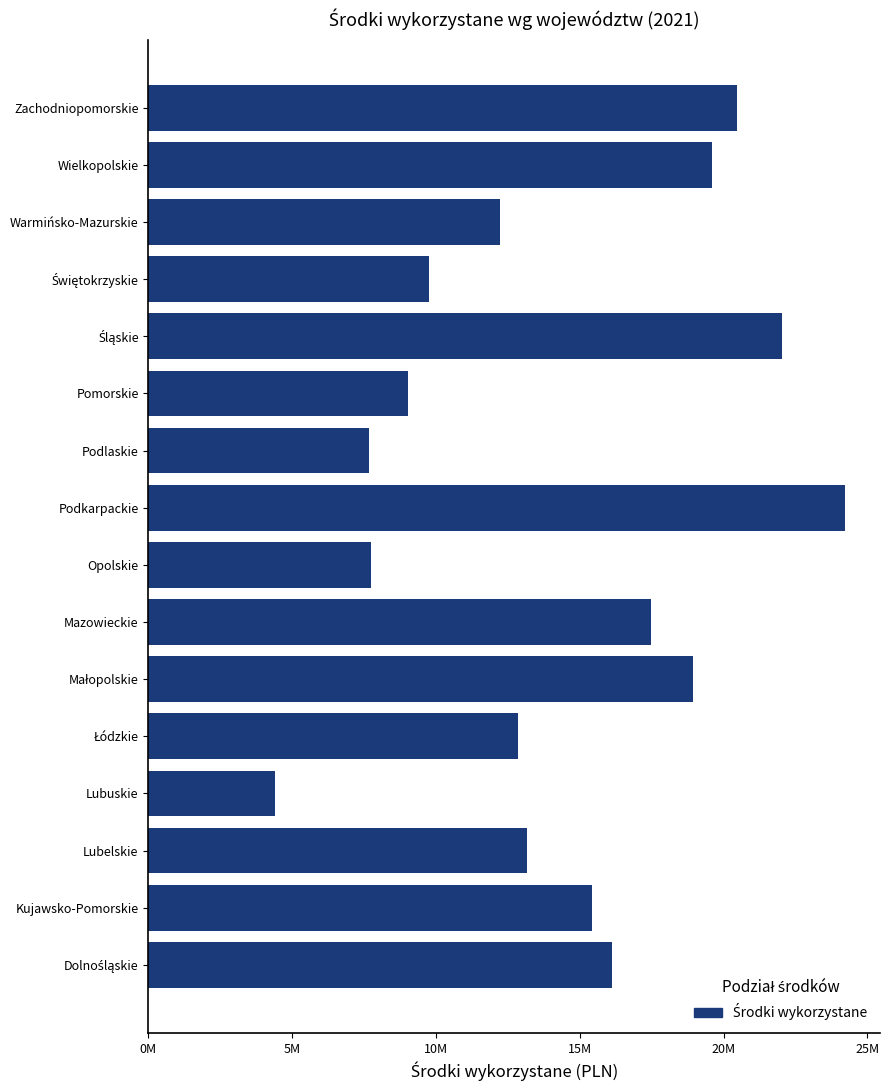

Does the chart contain any negative values?

No